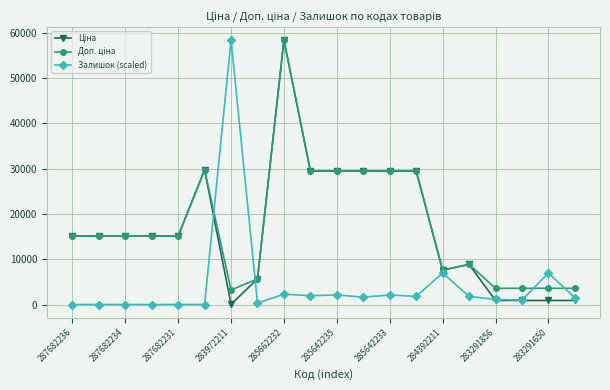

What is the value of the Залишок (scaled) point at the 12th from the left?

1623.0